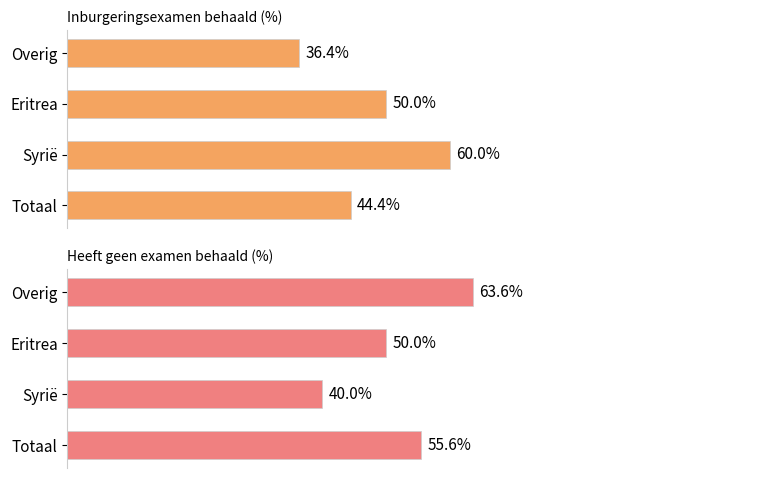

Which series has the largest total across all categories?

Heeft geen examen behaald